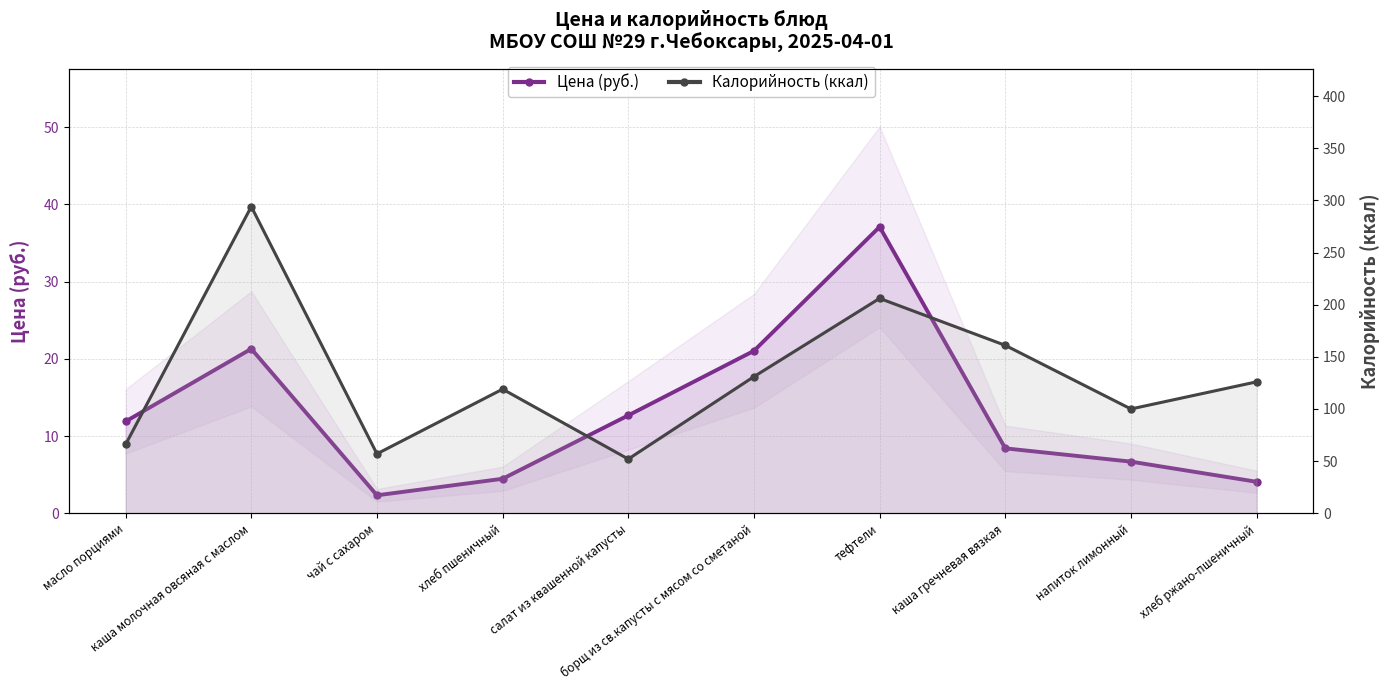

Is the value of Калорийность (ккал) at масло порциями greater than the value of Цена (руб.) at масло порциями?

Yes